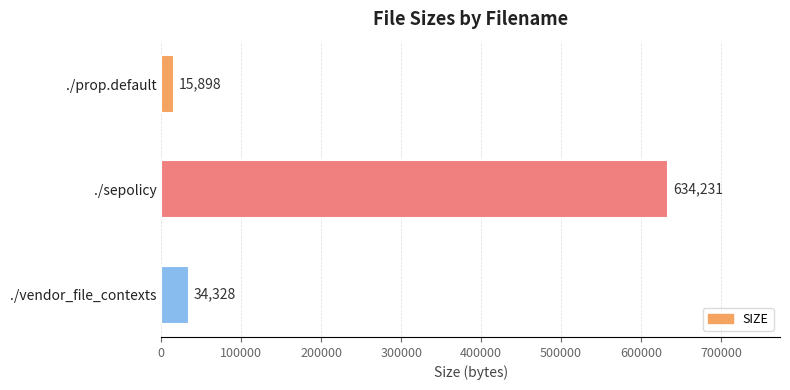

The value at ./vendor_file_contexts is 34328. True or false?

True